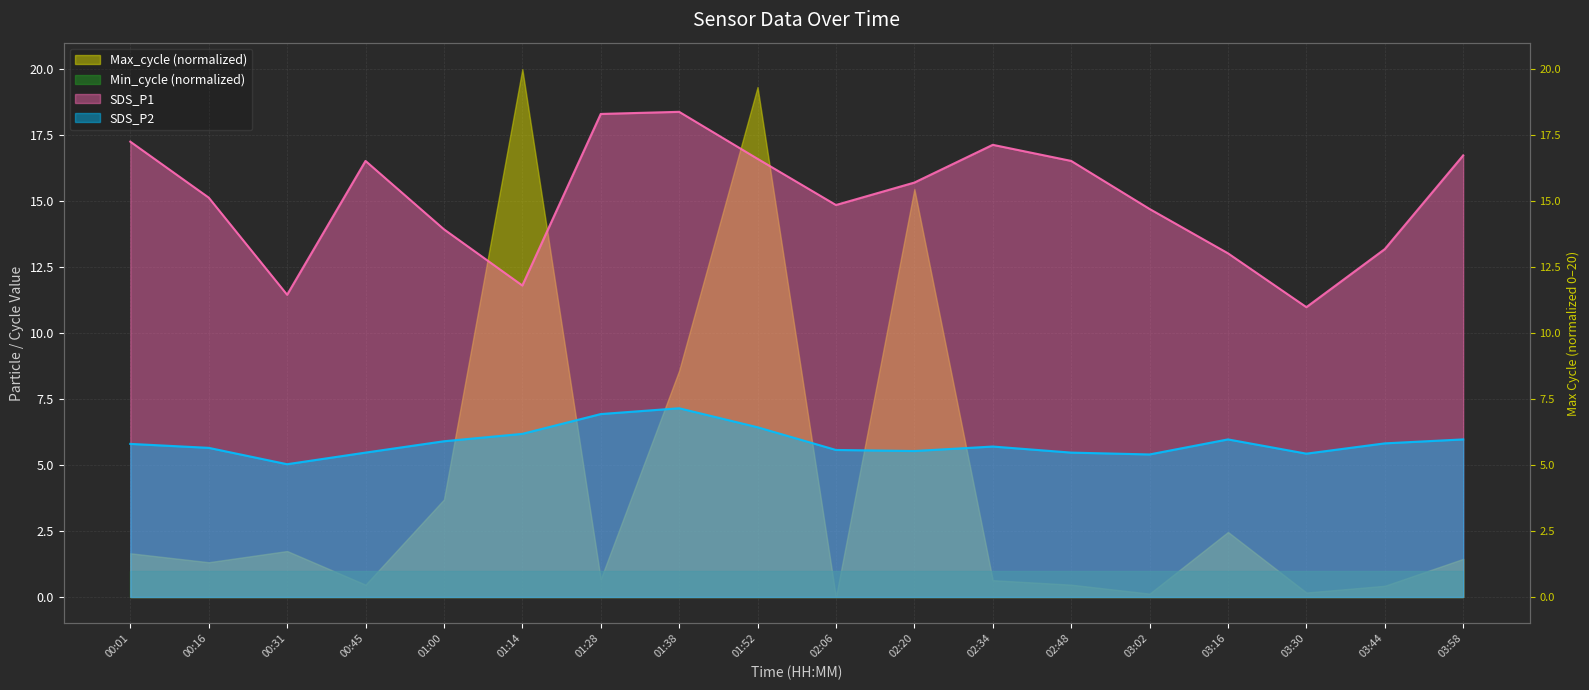

At how many categories does at least one series exceed 5?

18